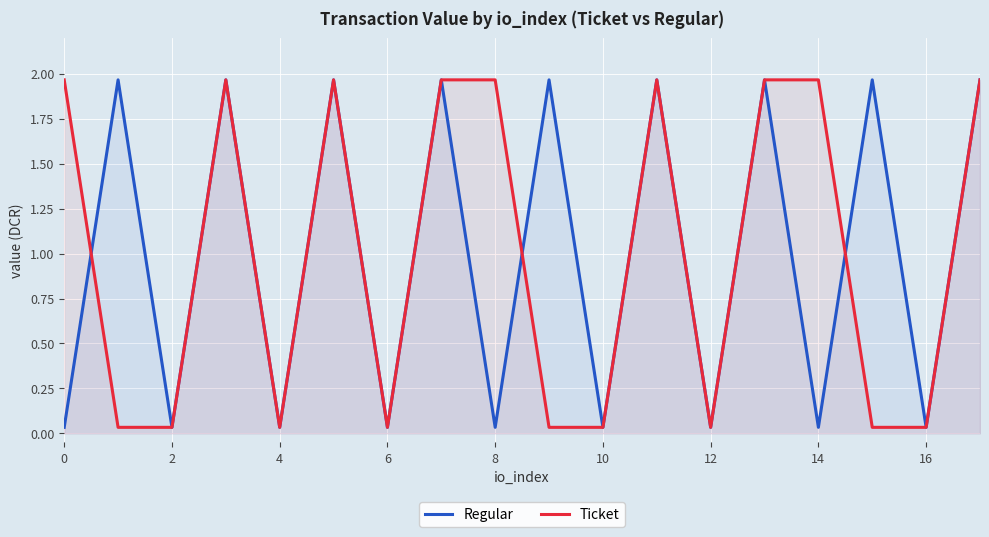

True or false: Ticket and Regular cross at least once.

True